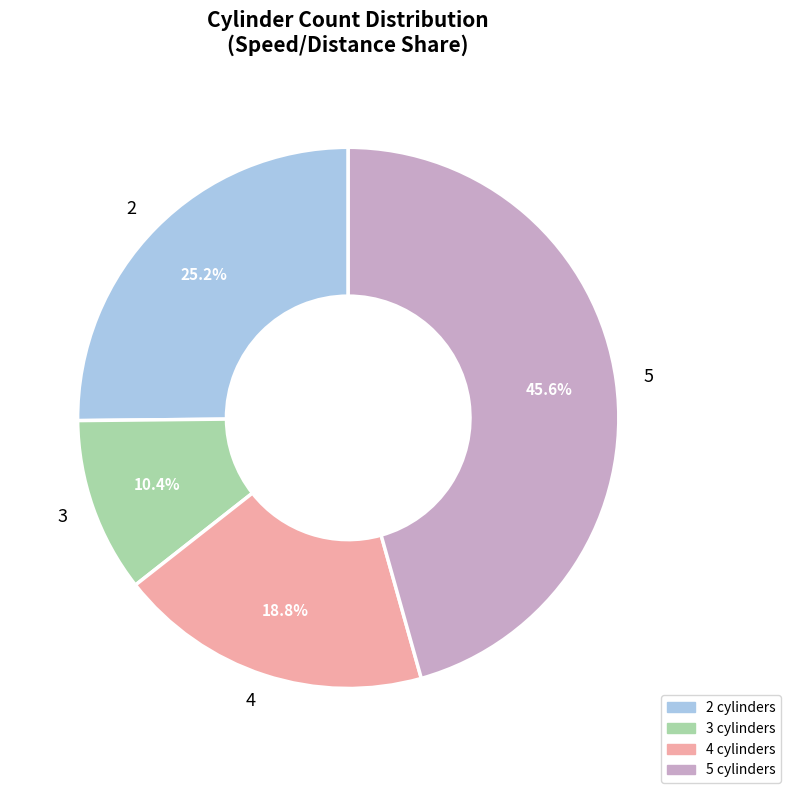

What is the ratio of the value at 3 to the value at 4?

0.6